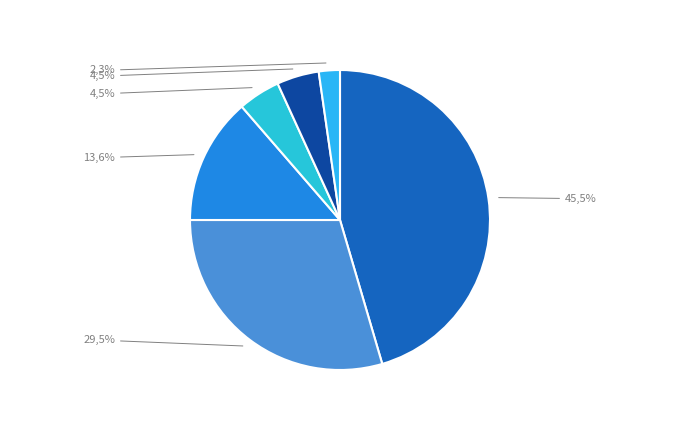

How many slices are in this pie chart?

6